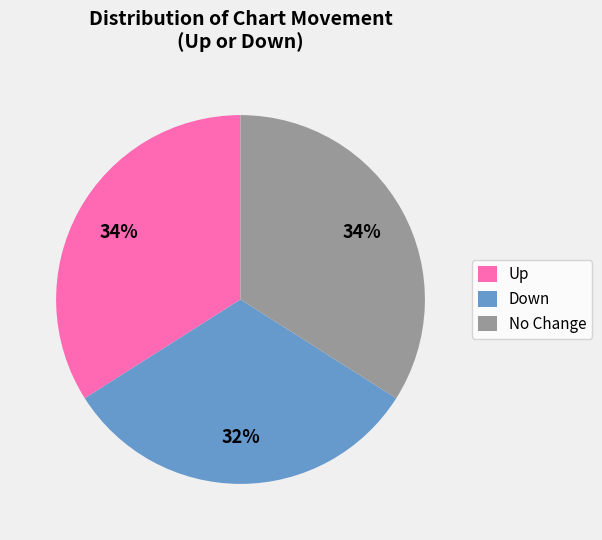

What is the ratio of the value at Down to the value at No Change?

0.9